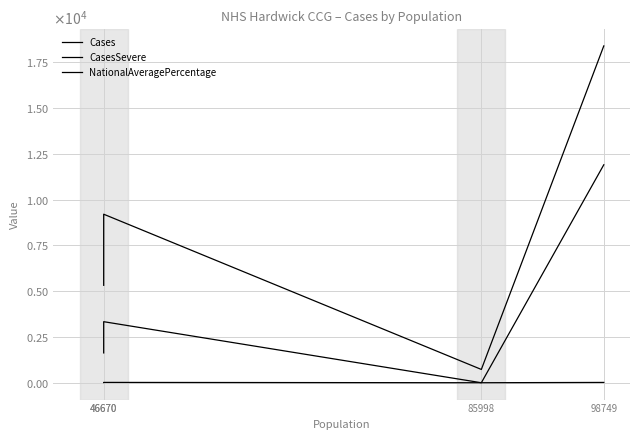

How many lines are shown in the chart?

3